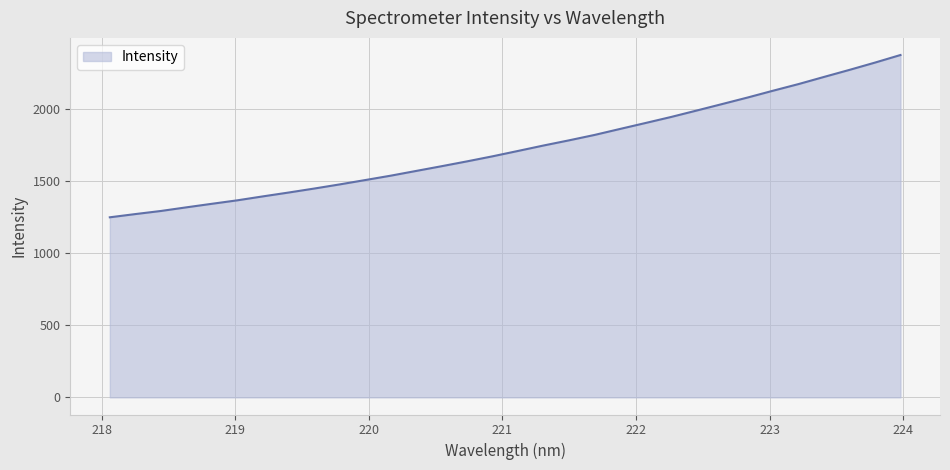

What is the greatest value displayed?

2376.9